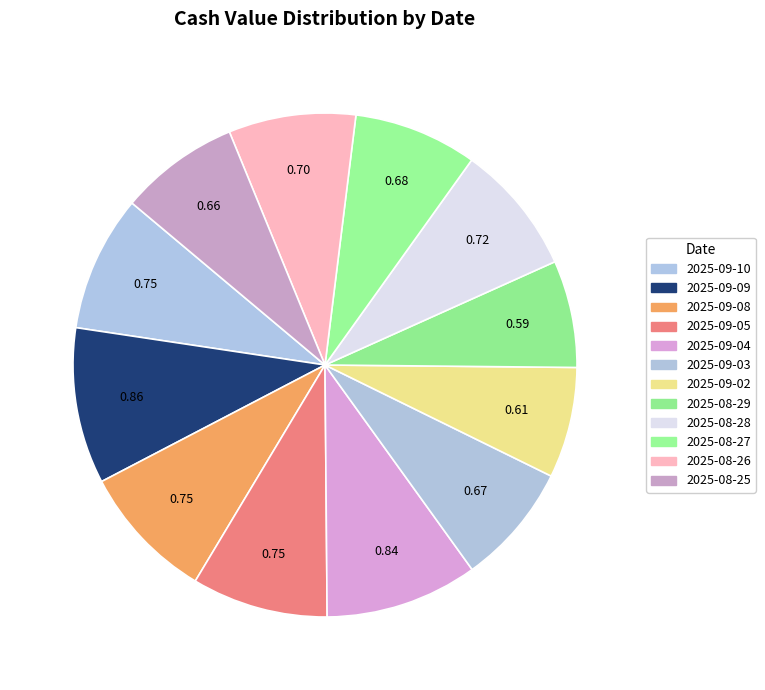

How many segments does this pie chart have?

12